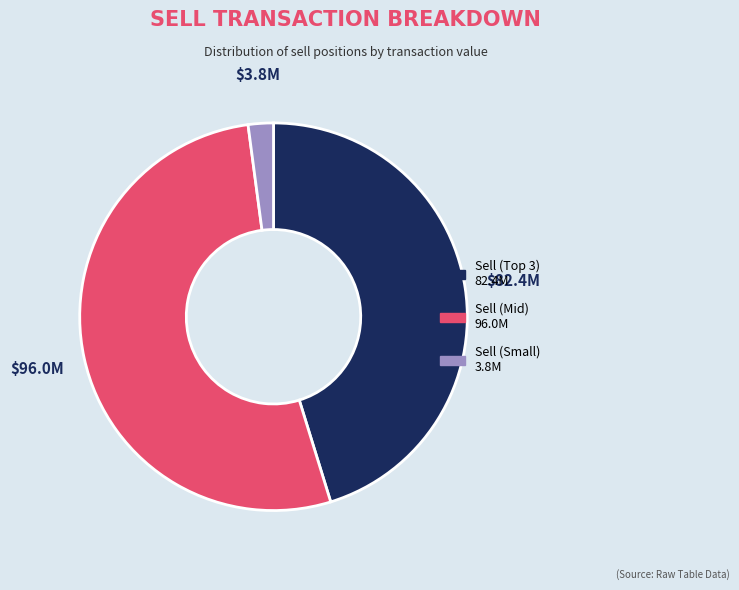

Does any single category account for the majority?

Yes